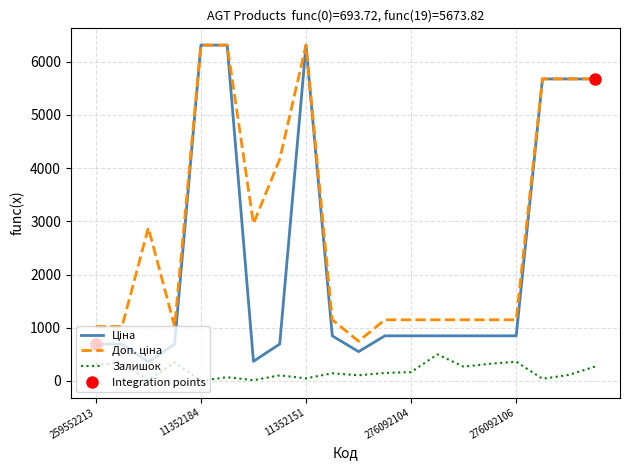

What is the label of the 9th point from the right?

11